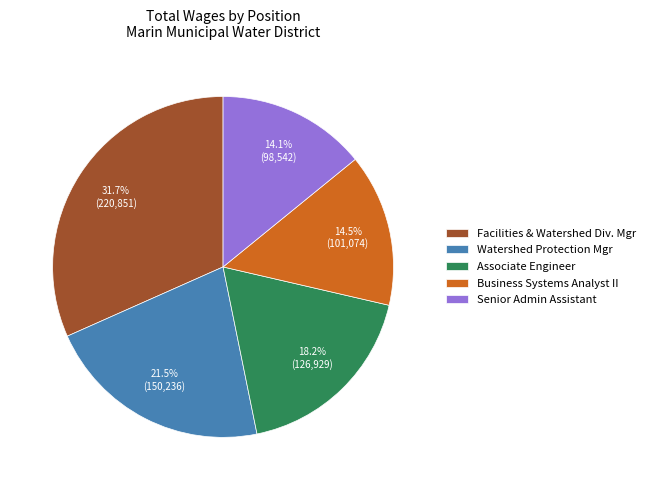

Which has a higher value, Associate Engineer or Watershed Protection Mgr?

Watershed Protection Mgr